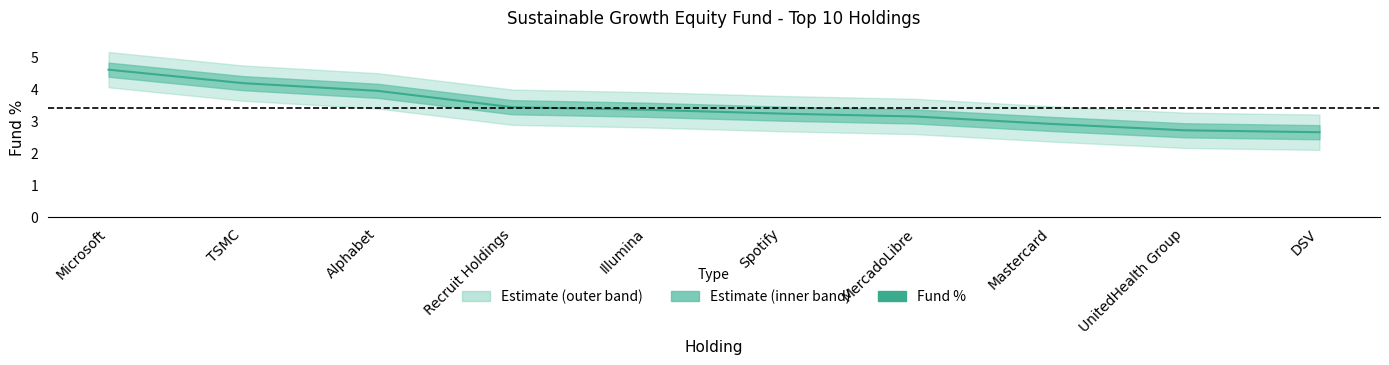

Which has a higher value, Microsoft or Alphabet?

Microsoft